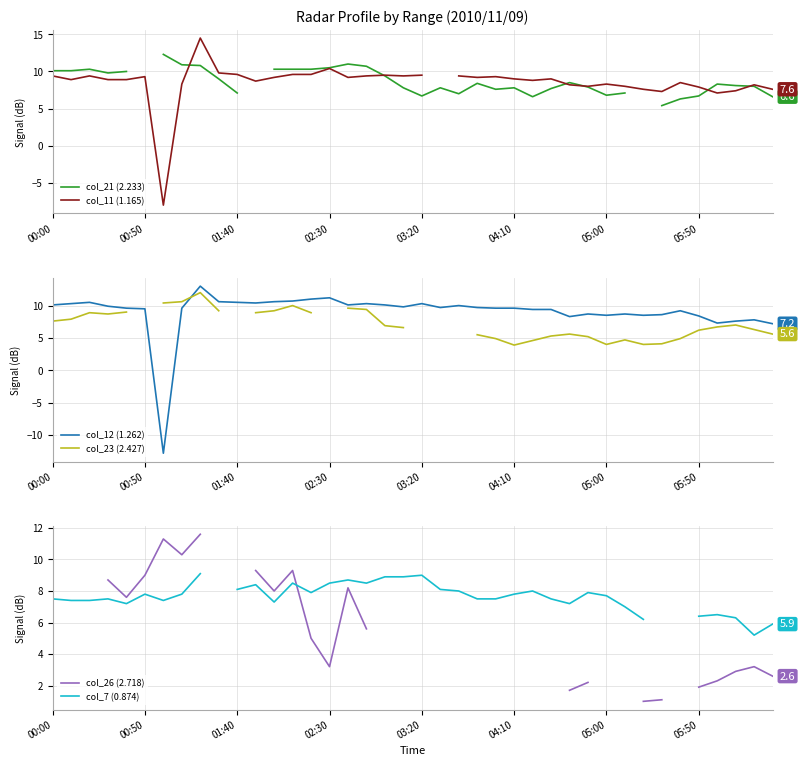

What is the highest value of the col_12 (1.262) series?

13.0